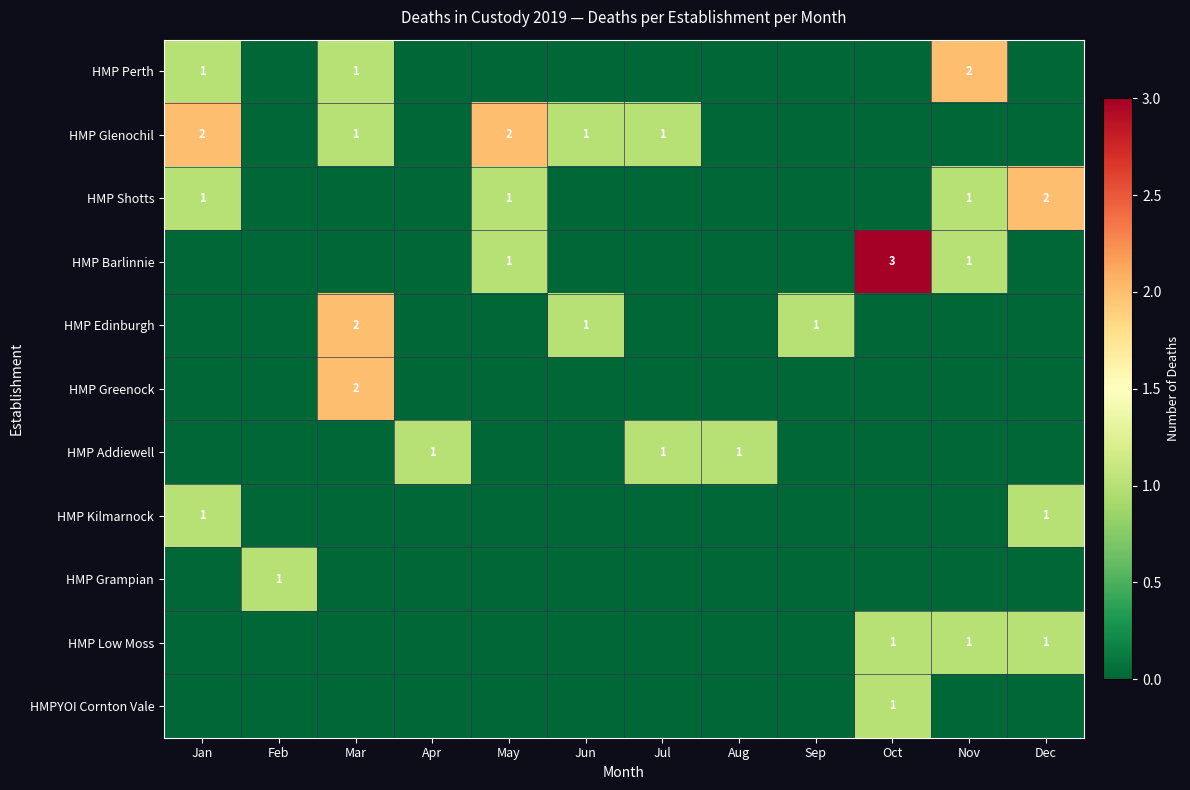

What is the sum of the HMP Glenochil values at Mar and Jan?

3